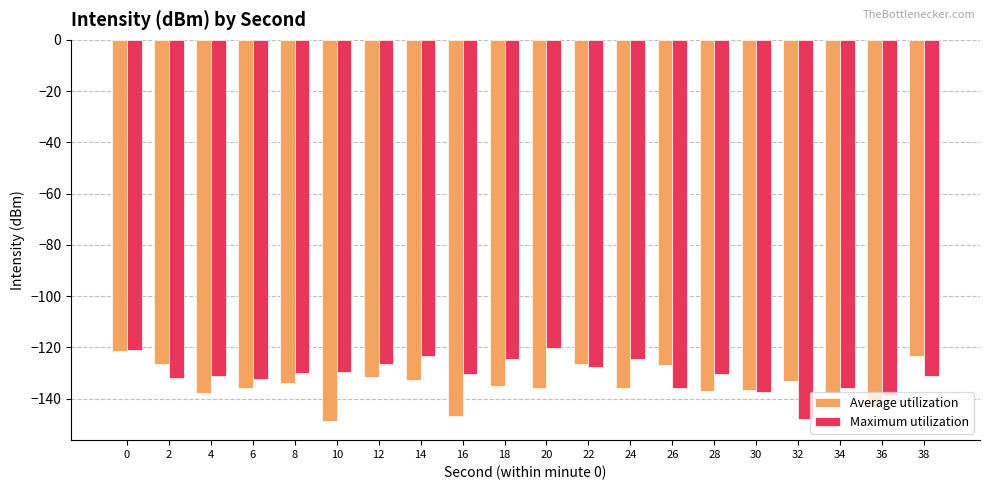

What is the value of the Average utilization bar at the 3rd from the left?

-138.0